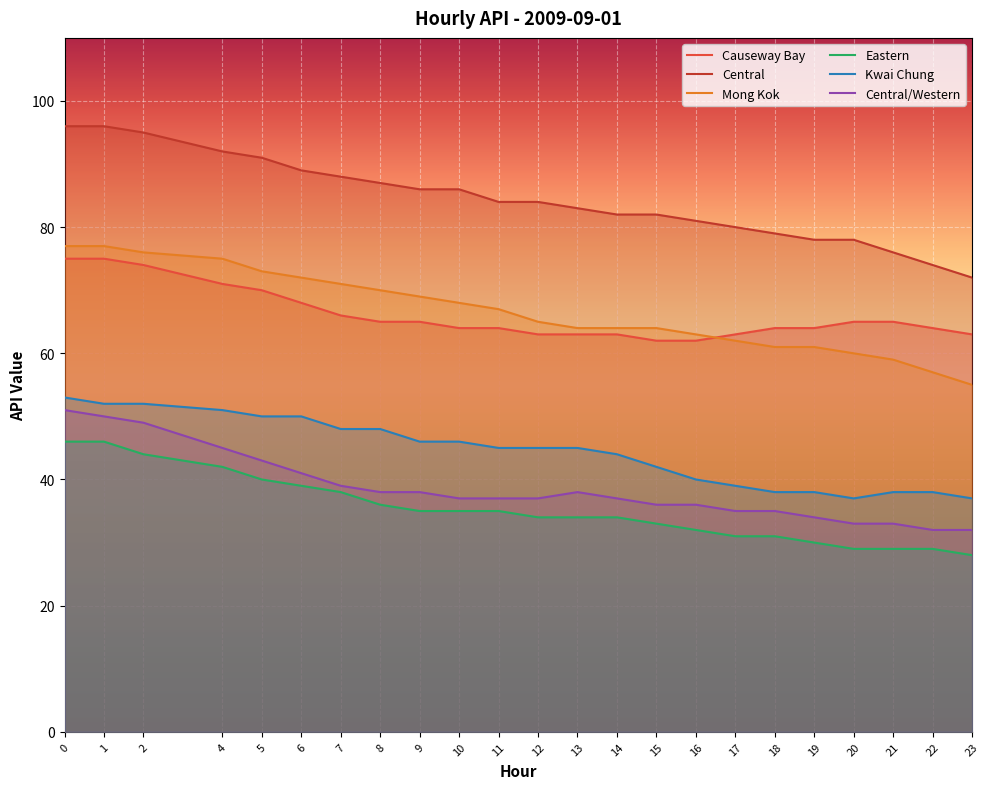

The Kwai Chung series shows 35 at 5. True or false?

False